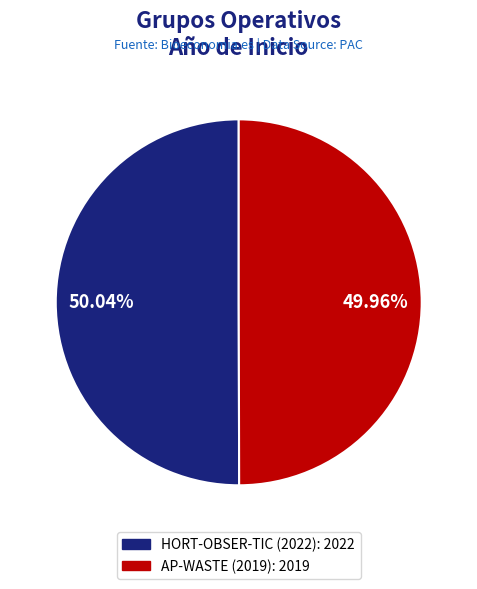

Is the sum of HORT-OBSER-TIC (2022) and AP-WASTE (2019) greater than half?

Yes